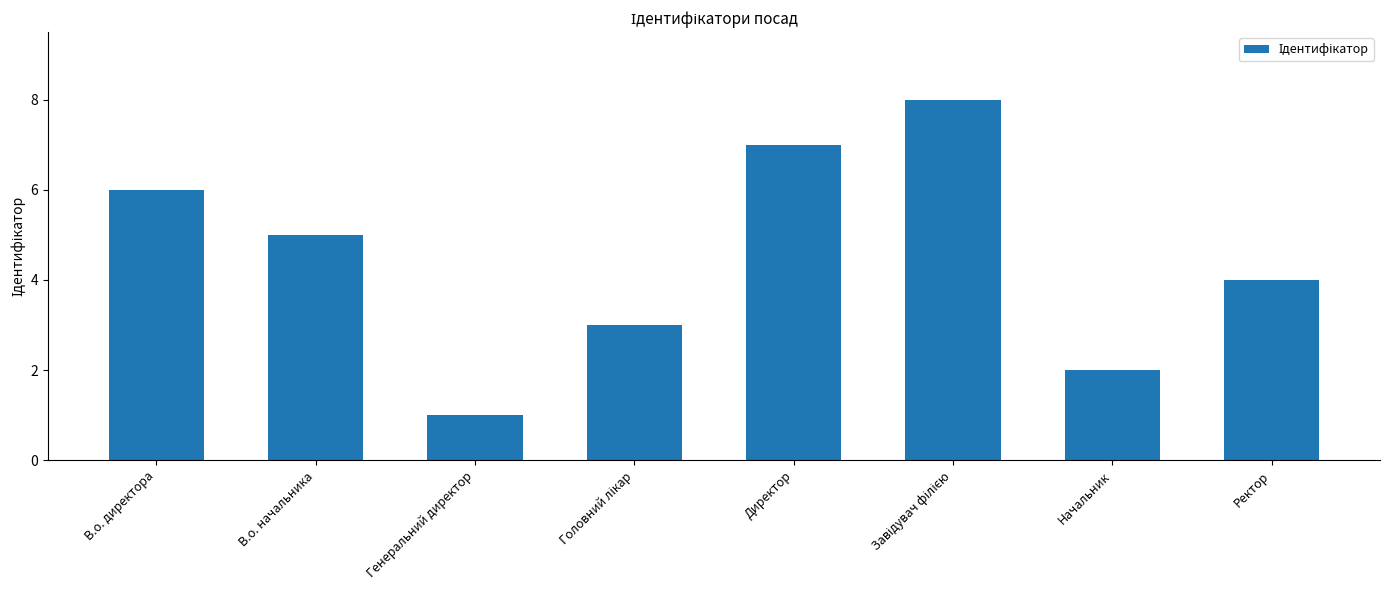

Between Начальник and Генеральний директор, which is larger?

Начальник